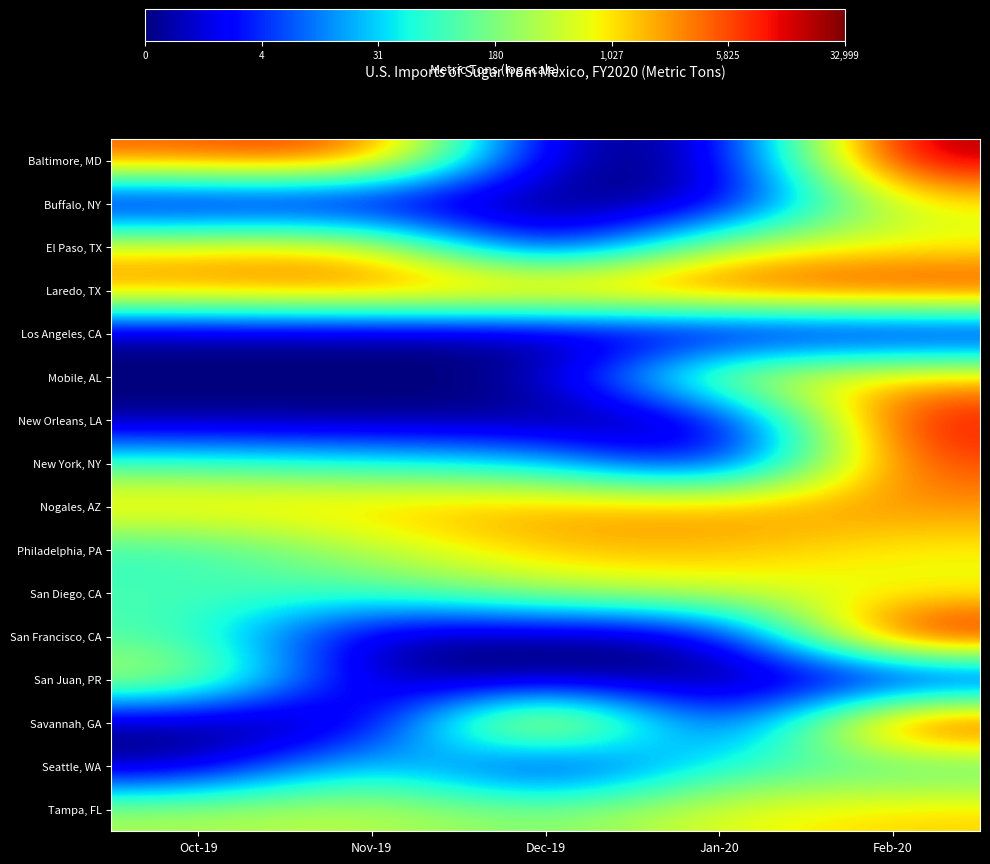

At Dec-19, list the series in order from largest to smallest.

Savannah, GA, Laredo, TX, Nogales, AZ, Philadelphia, PA, San Diego, CA, Tampa, FL, New York, NY, Baltimore, MD, Buffalo, NY, El Paso, TX, Los Angeles, CA, Mobile, AL, New Orleans, LA, San Francisco, CA, San Juan, PR, Seattle, WA